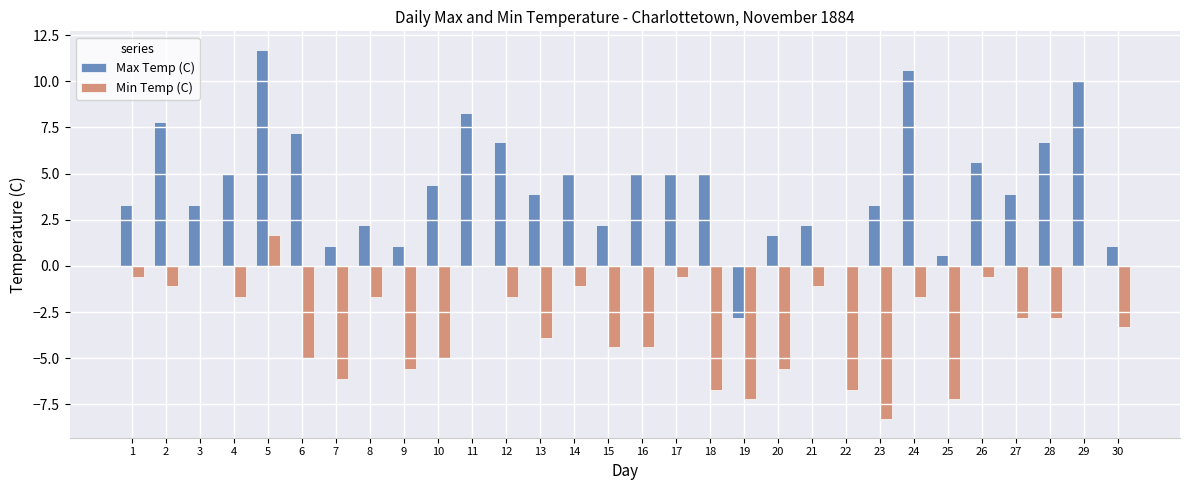

Reading left to right, transcribe all the data shown in this chart.

Max Temp (C): 1=3.3	2=7.8	3=3.3	4=5.0	5=11.7	6=7.2	7=1.1	8=2.2	9=1.1	10=4.4	11=8.3	12=6.7	13=3.9	14=5.0	15=2.2	16=5.0	17=5.0	18=5.0	19=-2.8	20=1.7	21=2.2	22=0.0	23=3.3	24=10.6	25=0.6	26=5.6	27=3.9	28=6.7	29=10.0	30=1.1
Min Temp (C): 1=-0.6	2=-1.1	3=0.0	4=-1.7	5=1.7	6=-5.0	7=-6.1	8=-1.7	9=-5.6	10=-5.0	11=0.0	12=-1.7	13=-3.9	14=-1.1	15=-4.4	16=-4.4	17=-0.6	18=-6.7	19=-7.2	20=-5.6	21=-1.1	22=-6.7	23=-8.3	24=-1.7	25=-7.2	26=-0.6	27=-2.8	28=-2.8	29=0.0	30=-3.3